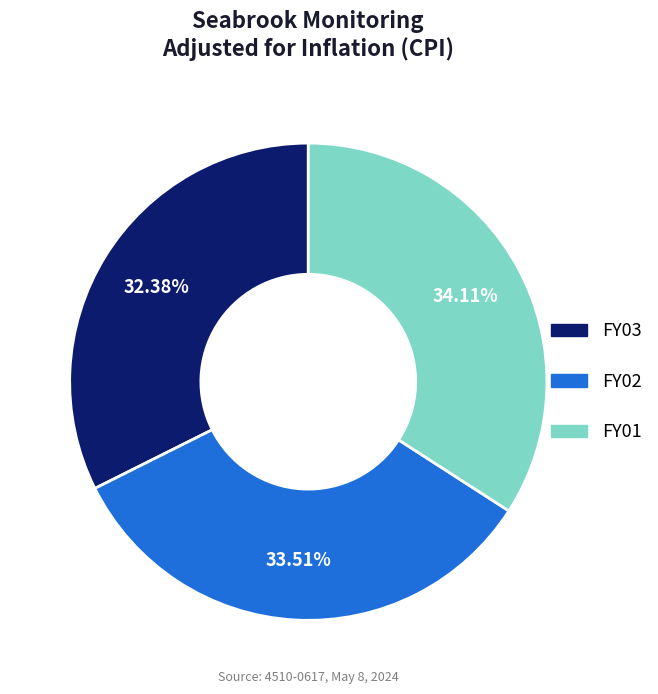

Is it true that FY02 is 45% of the pie?

False